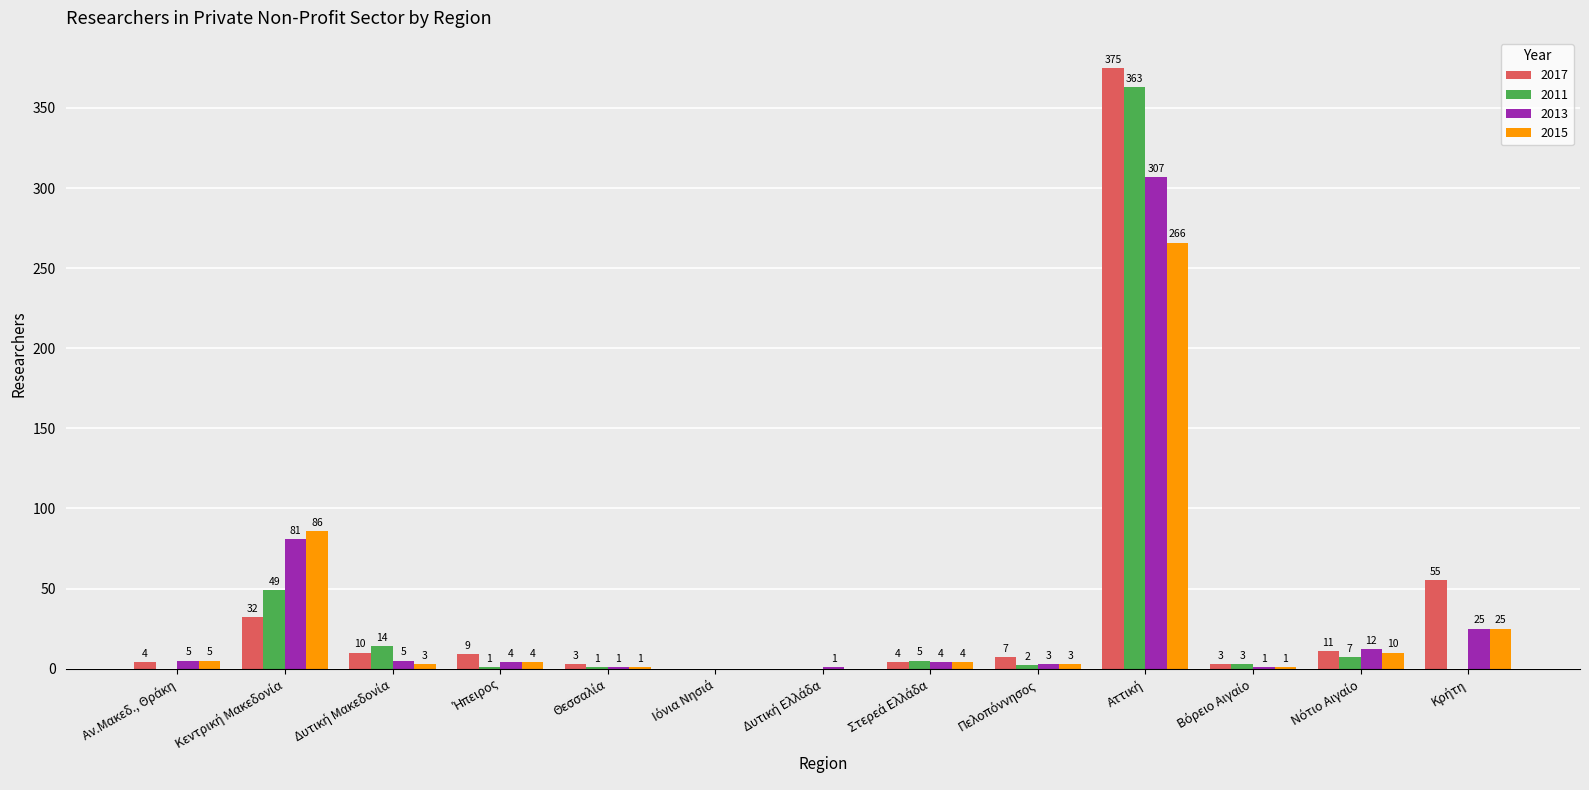

What is the sum of all 2017 values?

513